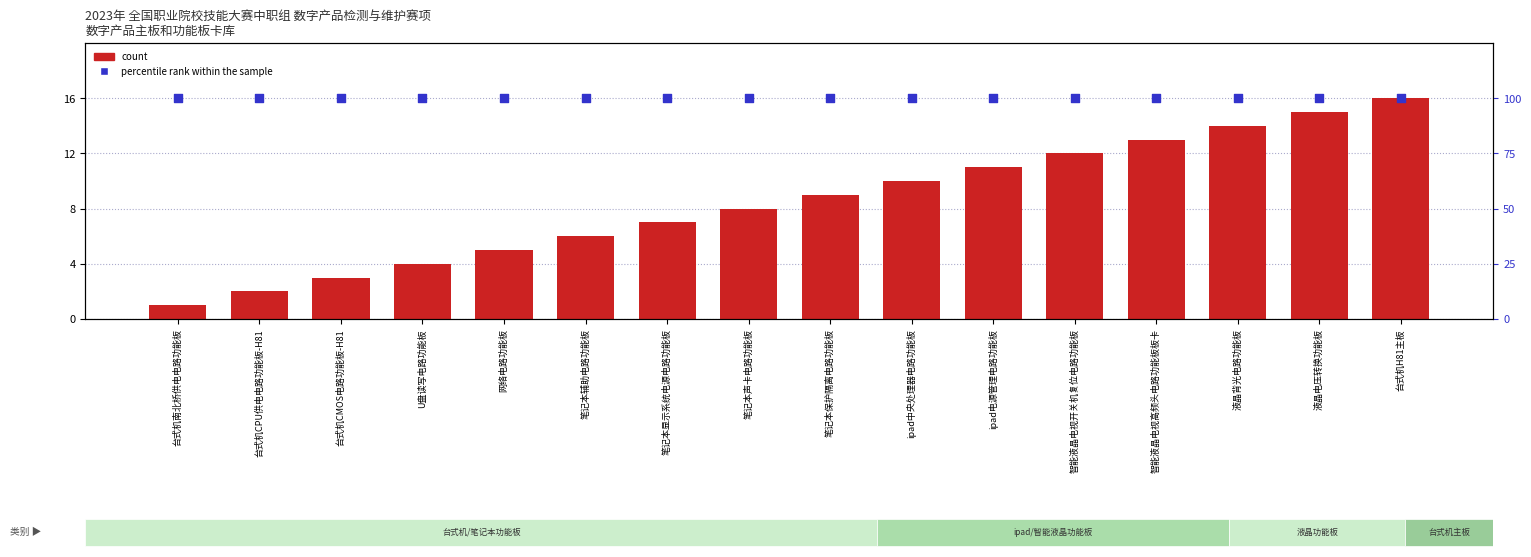

Is the value of percentile rank within the sample at 台式机CMOS电路功能板-H81 greater than the value of count at 笔记本保护隔离电路功能板?

Yes